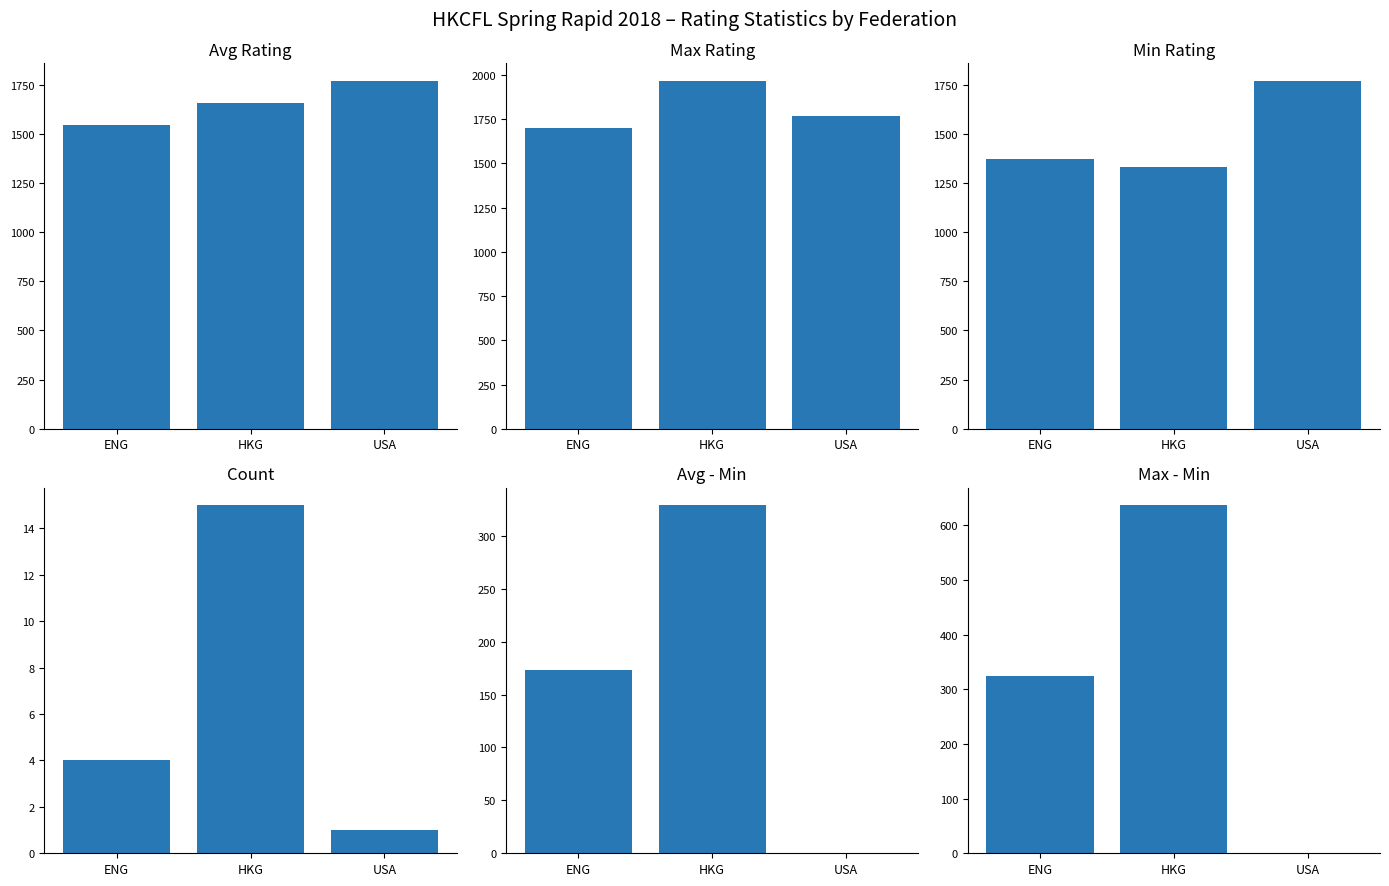

What is the value of the Avg Rating bar at the 3rd from the left?

1770